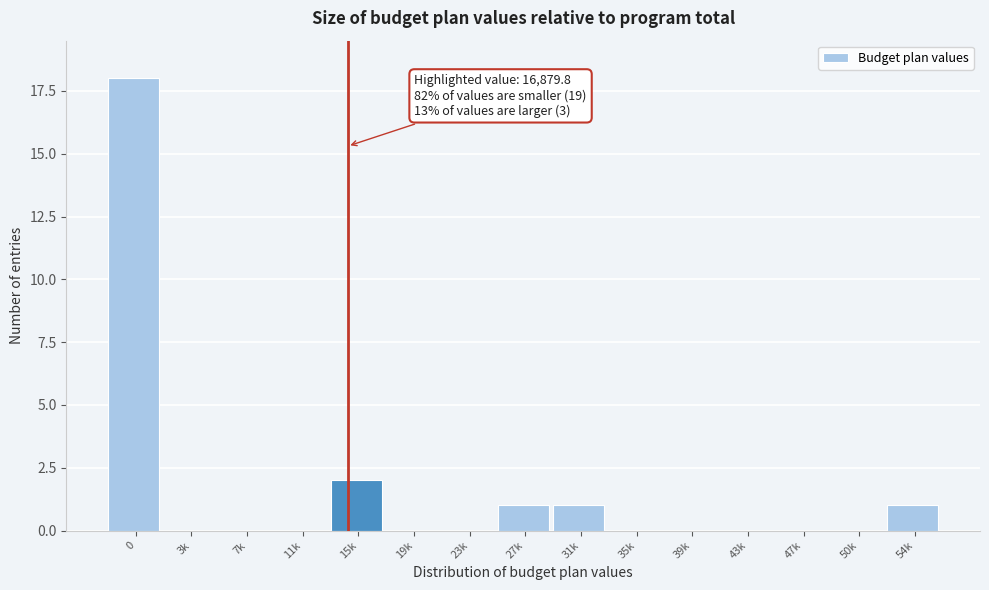

Reading left to right, extract all data points from this chart.

0=18	3k=0	7k=0	11k=0	15k=2	19k=0	23k=0	27k=1	31k=1	35k=0	39k=0	43k=0	47k=0	50k=0	54k=1